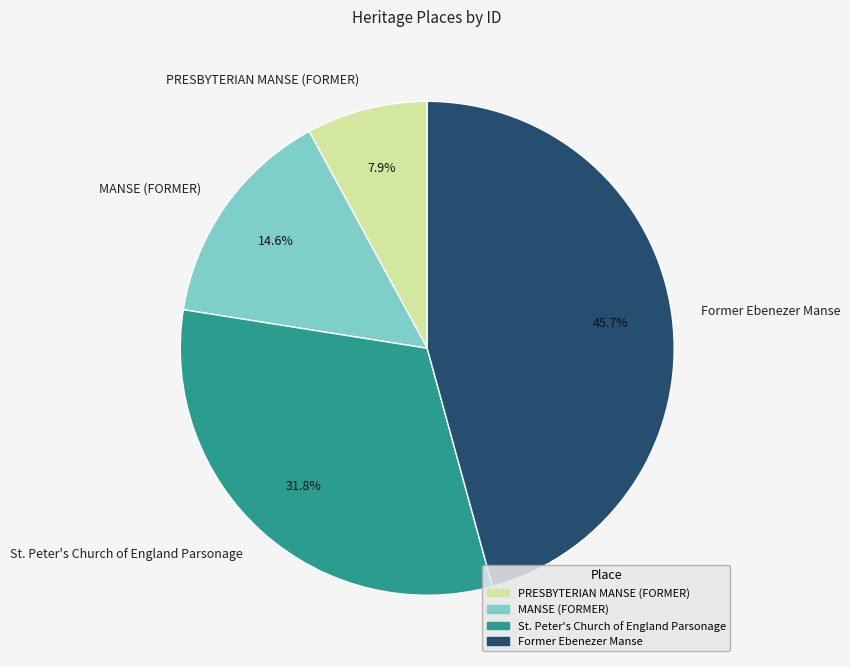

Combined, what portion of the pie is MANSE (FORMER) and PRESBYTERIAN MANSE (FORMER)?

22.5%